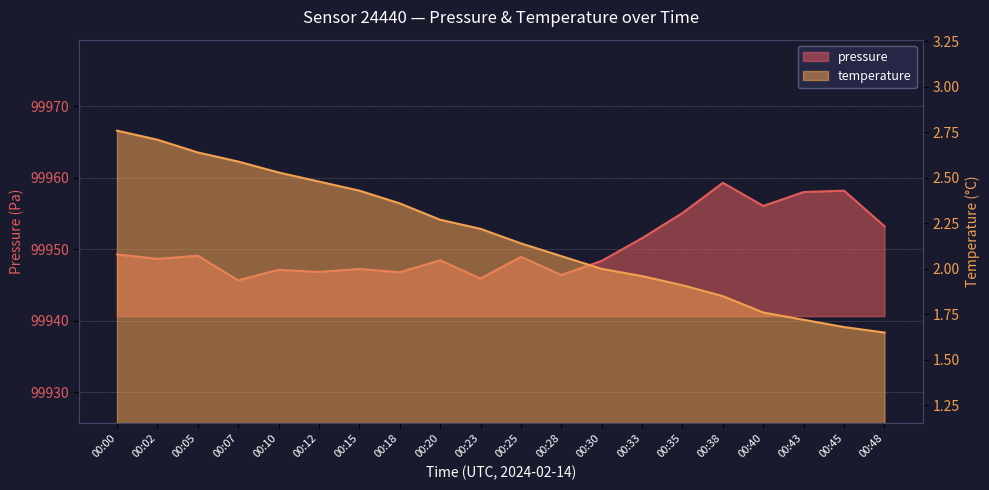

Which has a higher value, 00:15 or 00:28?

00:15